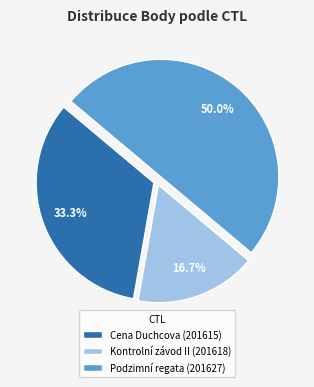

Does Cena Duchcova (201615) represent more than half of the total?

No